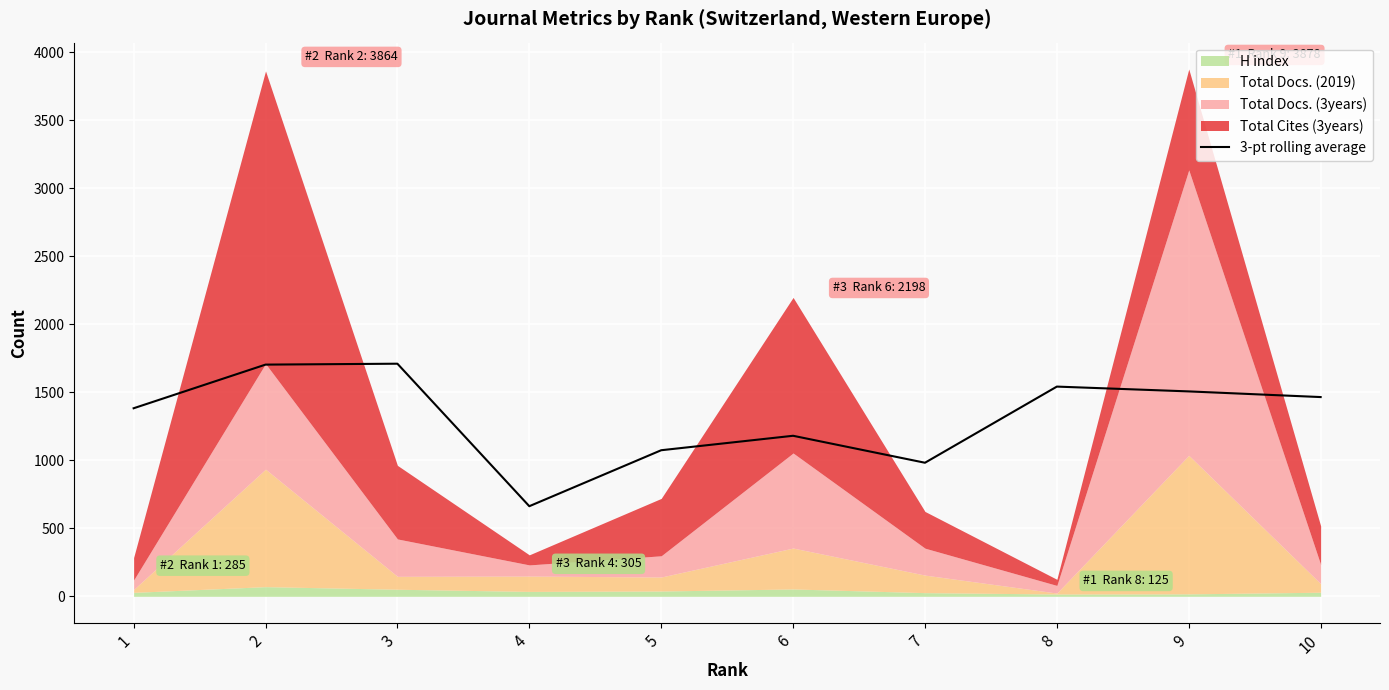

The chart shows a value of 474.0 at 5. True or false?

False